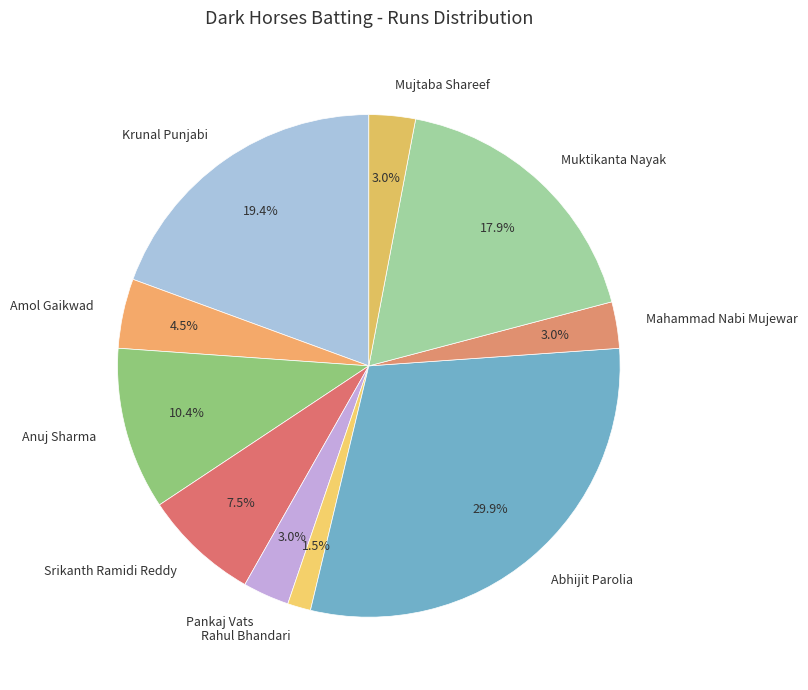

Which category has the biggest portion of the pie?

Abhijit Parolia